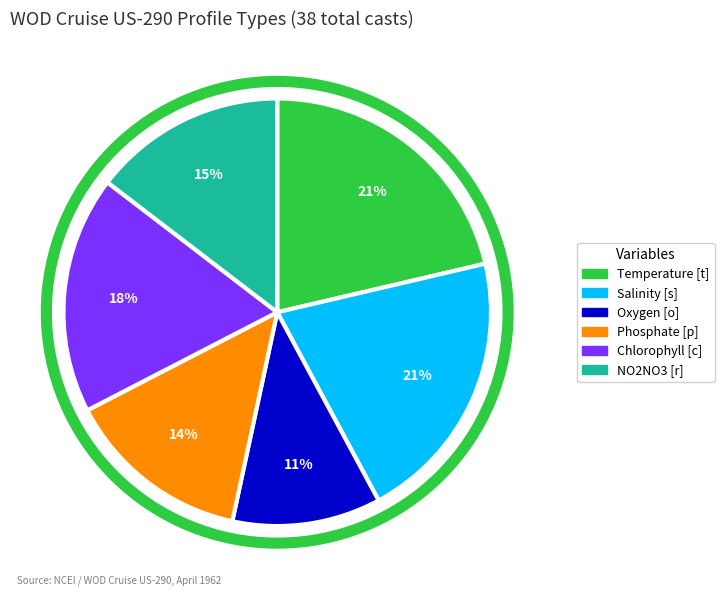

Is the sum of Temperature [t] and Phosphate [p] greater than half?

No